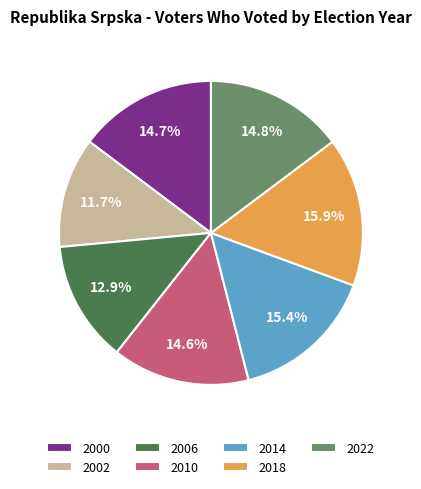

Between 2006 and 2010, which is larger?

2010